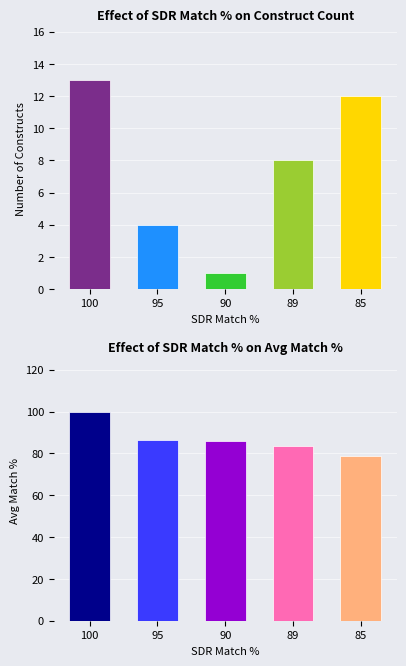

Between 100 and 89, which is larger?

100